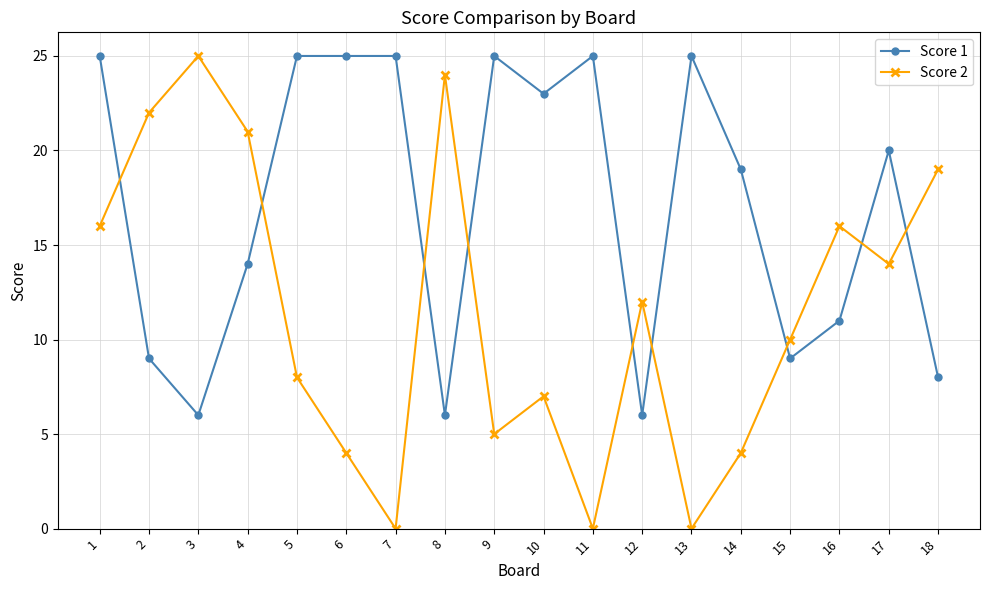

Reading right to left, transcribe all the data shown in this chart.

Score 1: 18=8	17=20	16=11	15=9	14=19	13=25	12=6	11=25	10=23	9=25	8=6	7=25	6=25	5=25	4=14	3=6	2=9	1=25
Score 2: 18=19	17=14	16=16	15=10	14=4	13=0	12=12	11=0	10=7	9=5	8=24	7=0	6=4	5=8	4=21	3=25	2=22	1=16